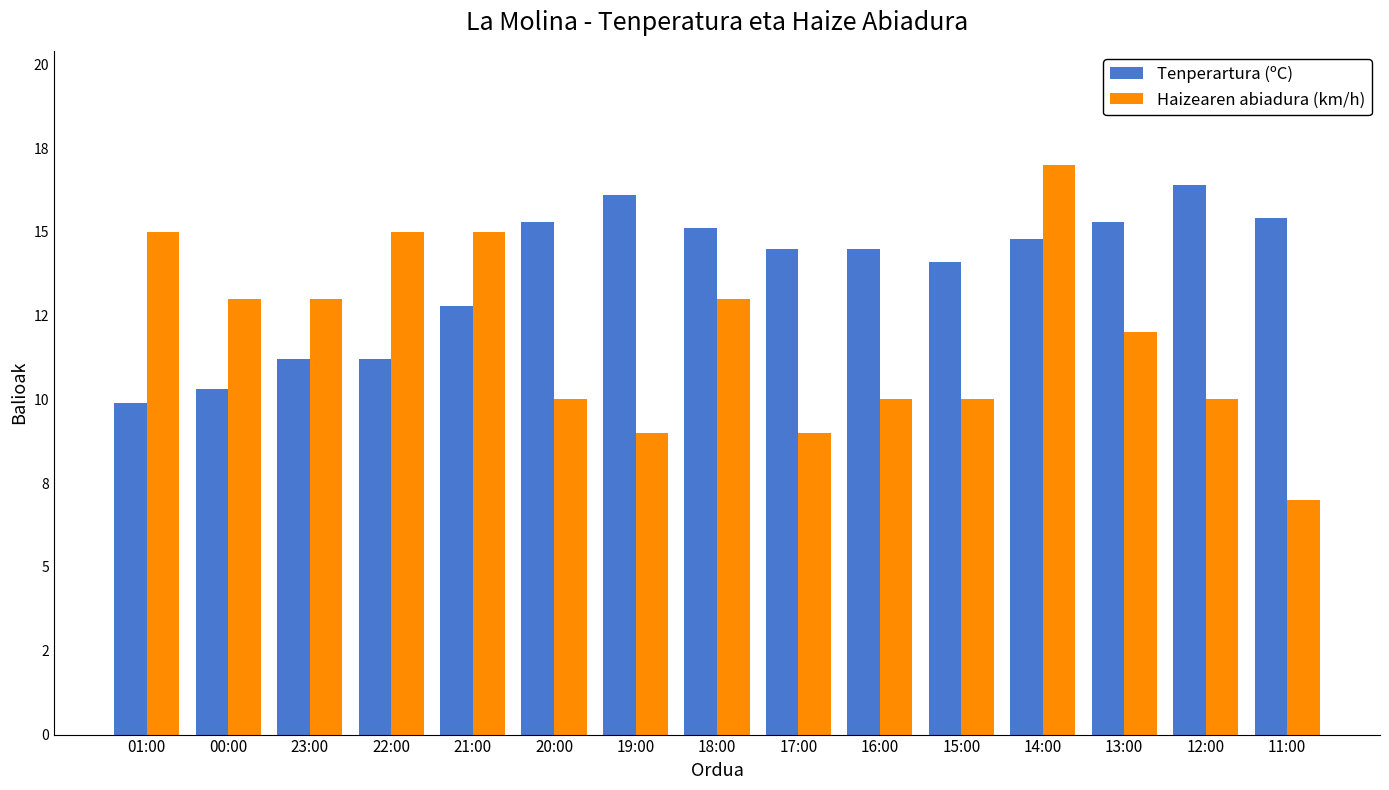

Reading left to right, extract all data points from this chart.

Tenperartura (ºC): 9.9	10.3	11.2	11.2	12.8	15.3	16.1	15.1	14.5	14.5	14.1	14.8	15.3	16.4	15.4
Haizearen abiadura (km/h): 15.0	13.0	13.0	15.0	15.0	10.0	9.0	13.0	9.0	10.0	10.0	17.0	12.0	10.0	7.0